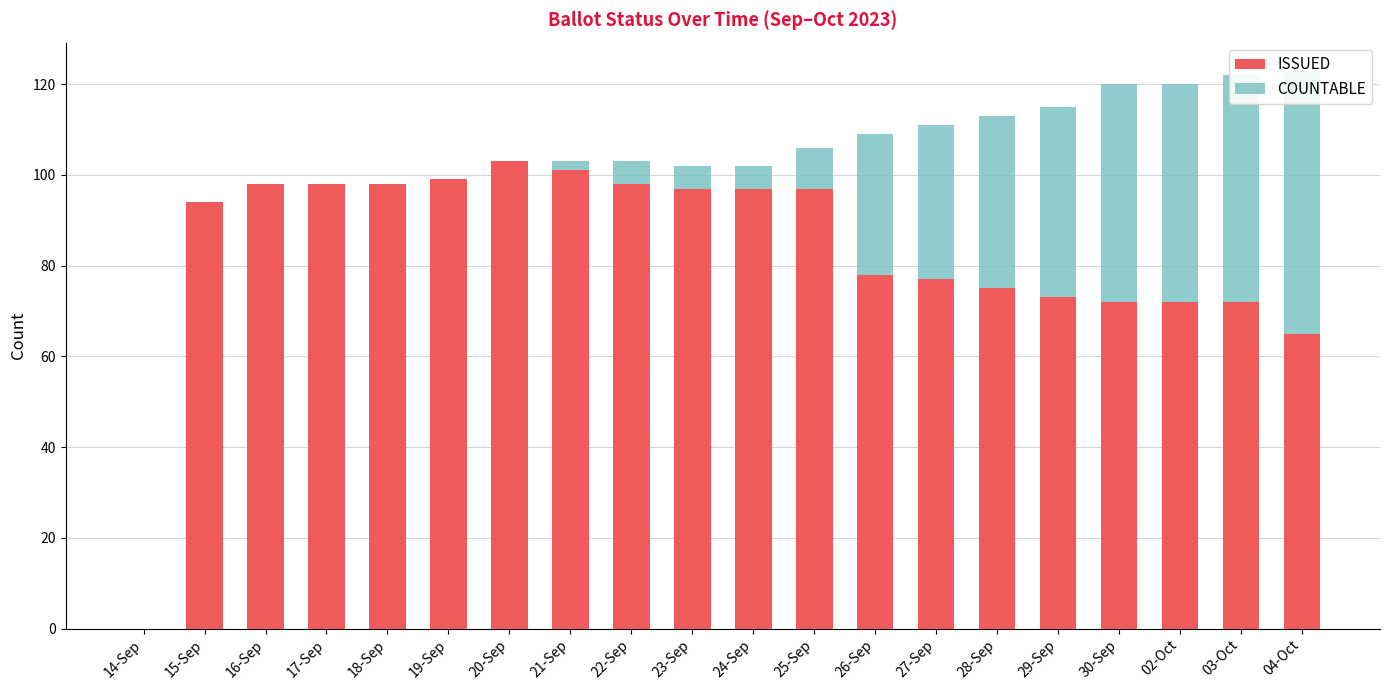

Is it true that COUNTABLE equals 48 at 30-Sep?

True